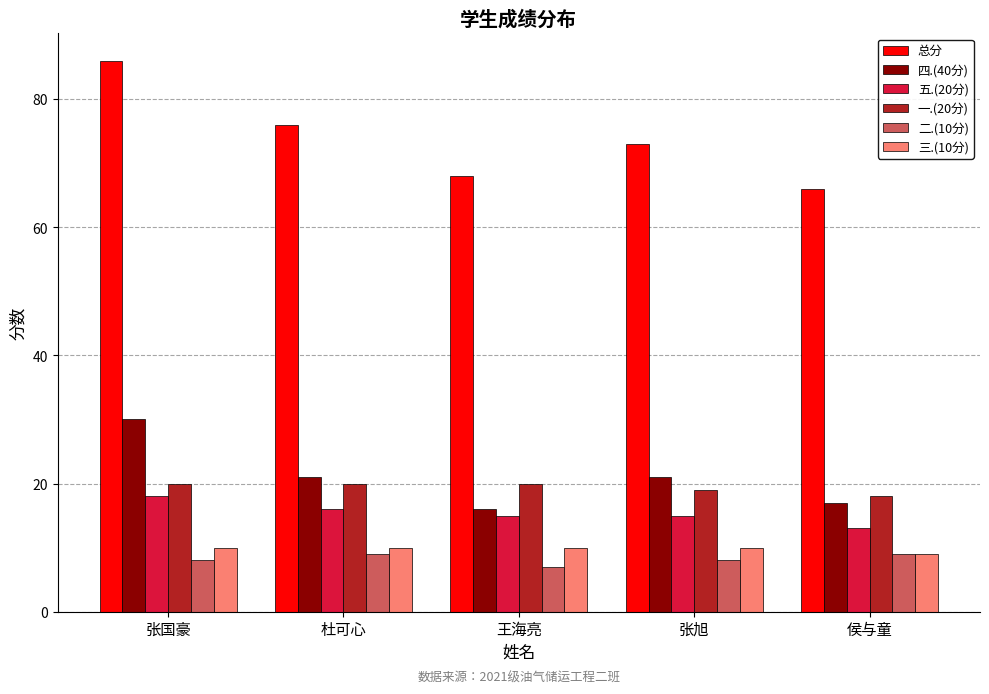

Which series changed the most between 杜可心 and 王海亮?

总分